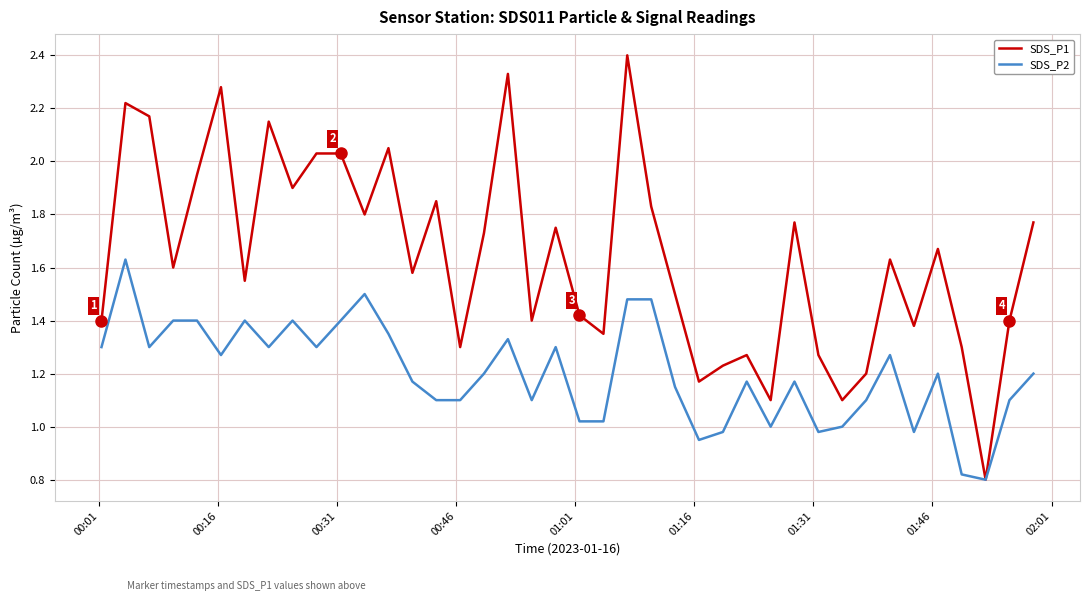

Which series has the largest range (max minus min)?

SDS_P1